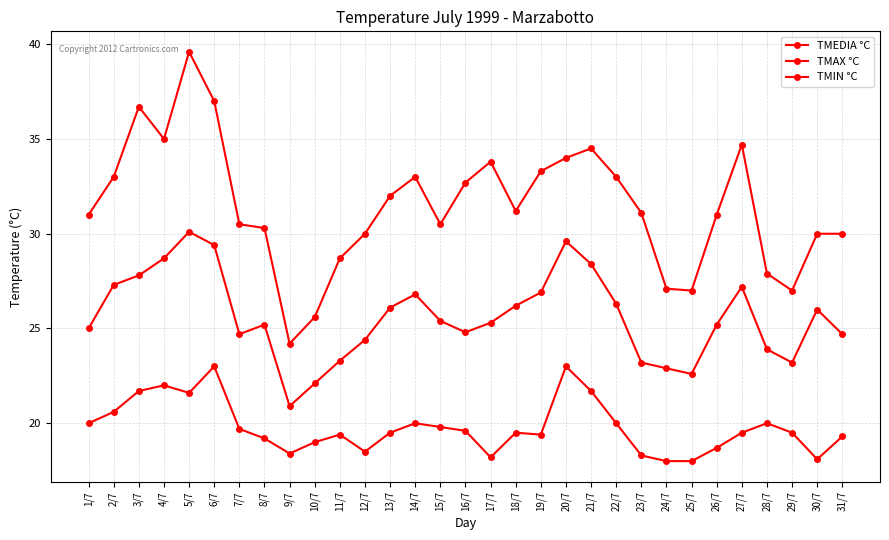

Is this an area chart (filled region under the line)?

No